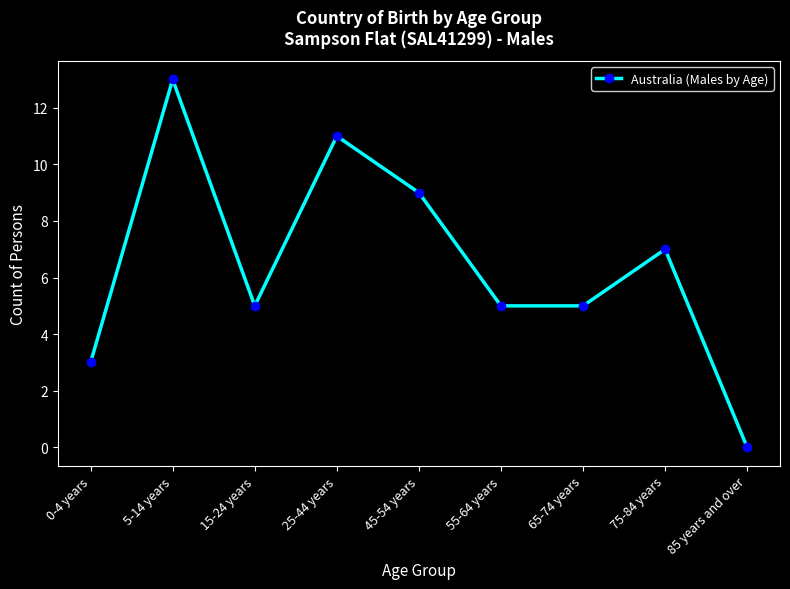

The chart shows a value of 12 at 75-84 years. True or false?

False